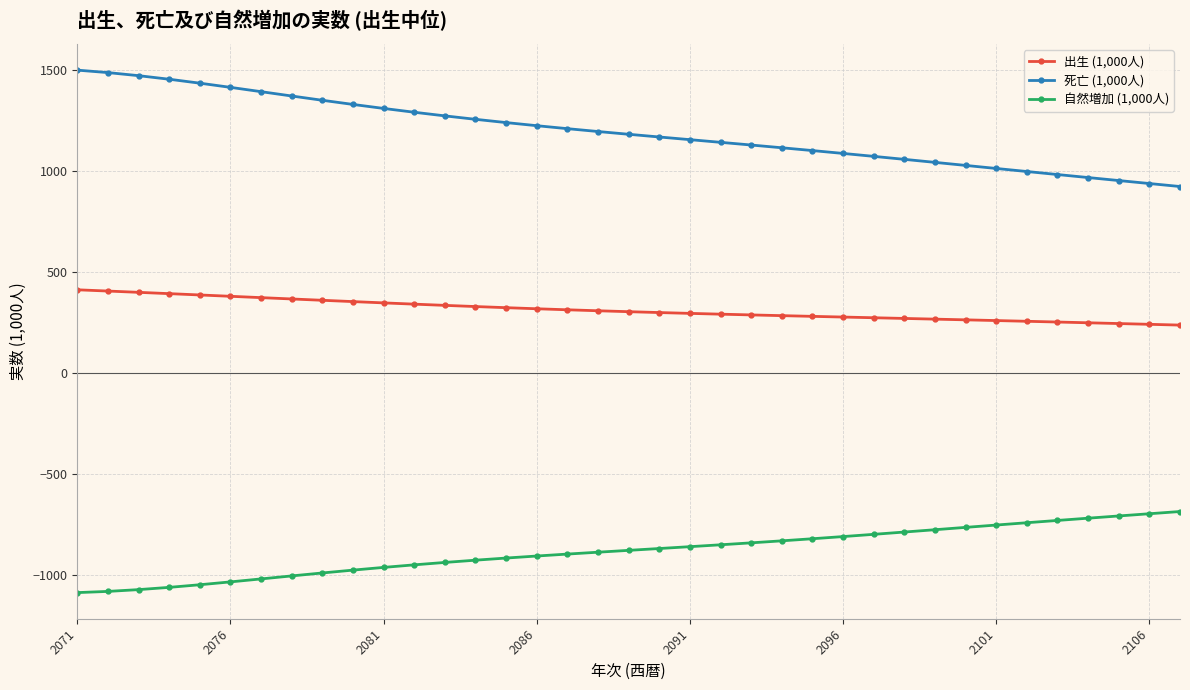

True or false: 死亡 (1,000人) and 自然増加 (1,000人) intersect in this chart.

False